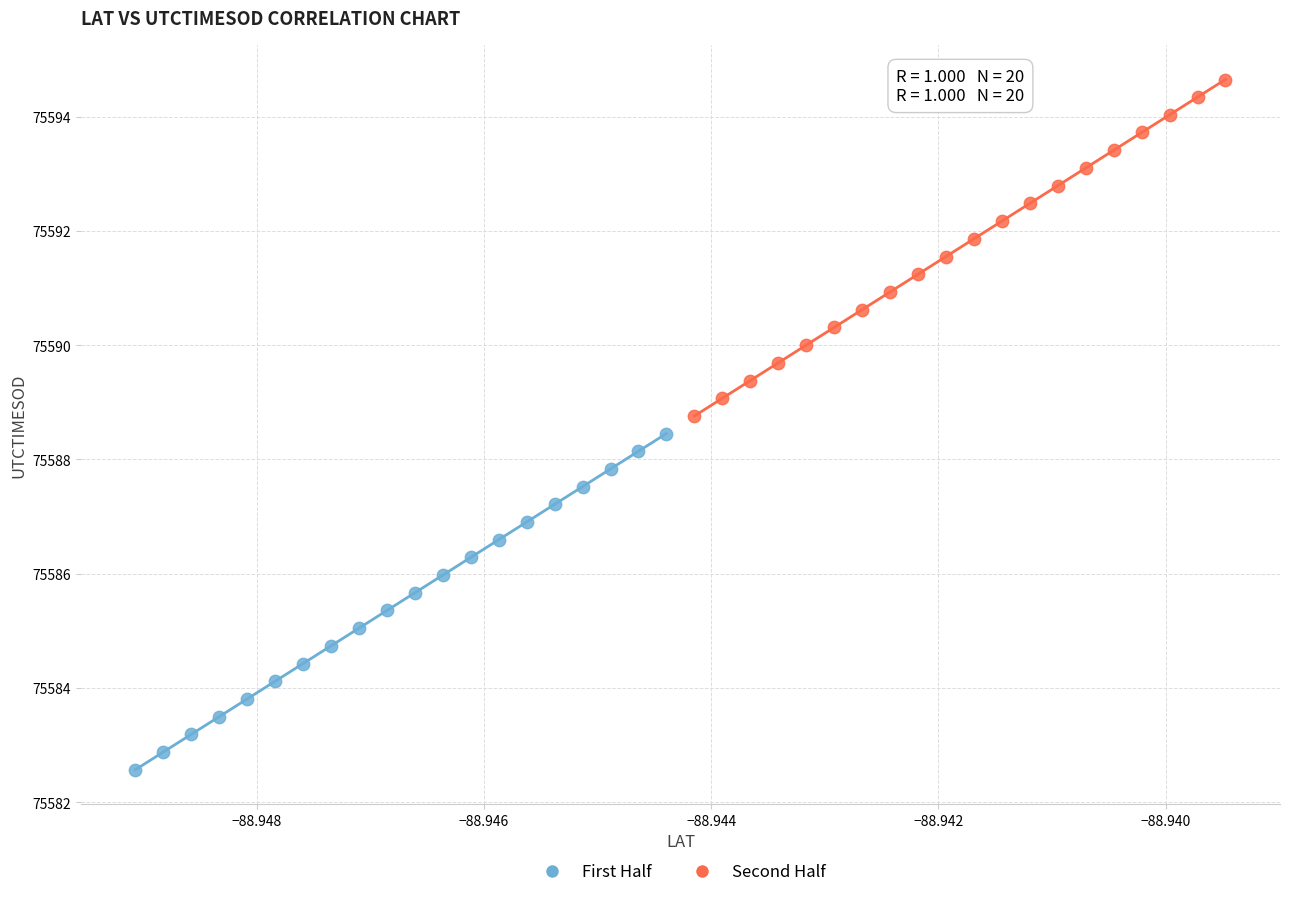

What are all the series names shown in the legend?

First Half, Second Half